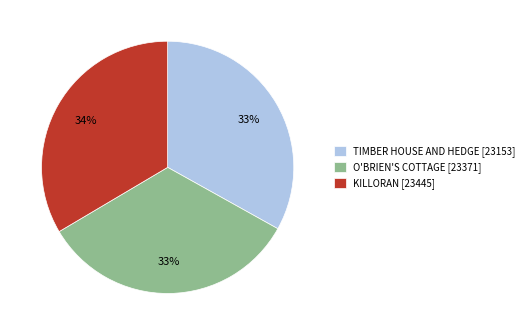

To the nearest percent, what portion does TIMBER HOUSE AND HEDGE represent?

33%